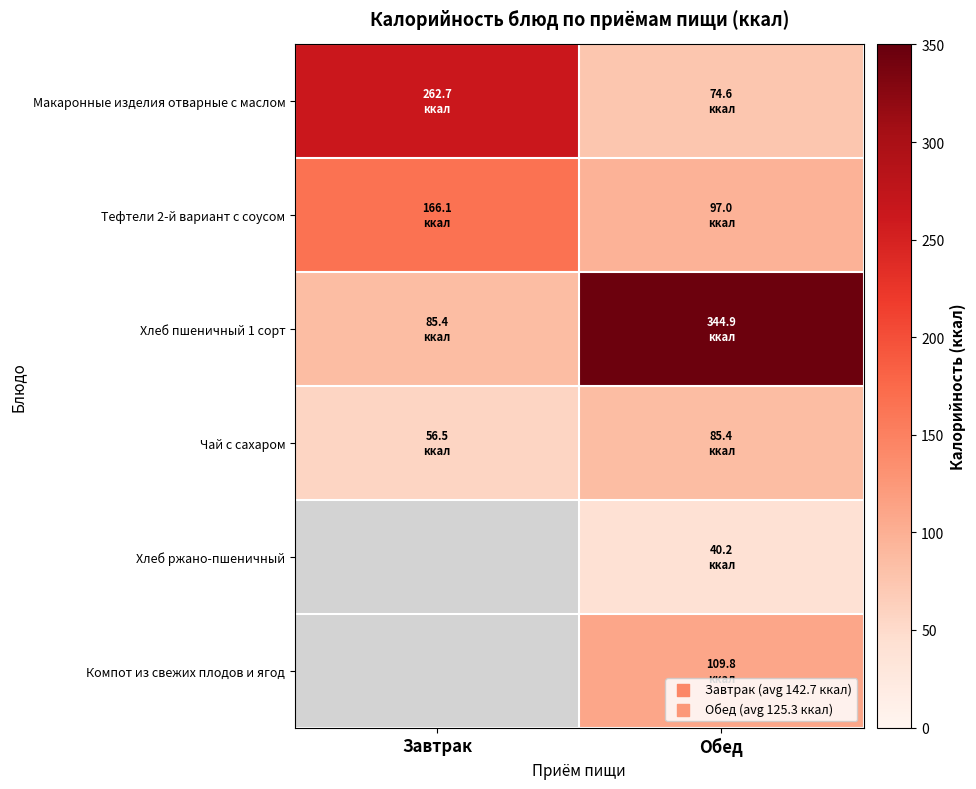

Is it true that Компот из свежих плодов и ягод equals 109.8 at Обед?

True